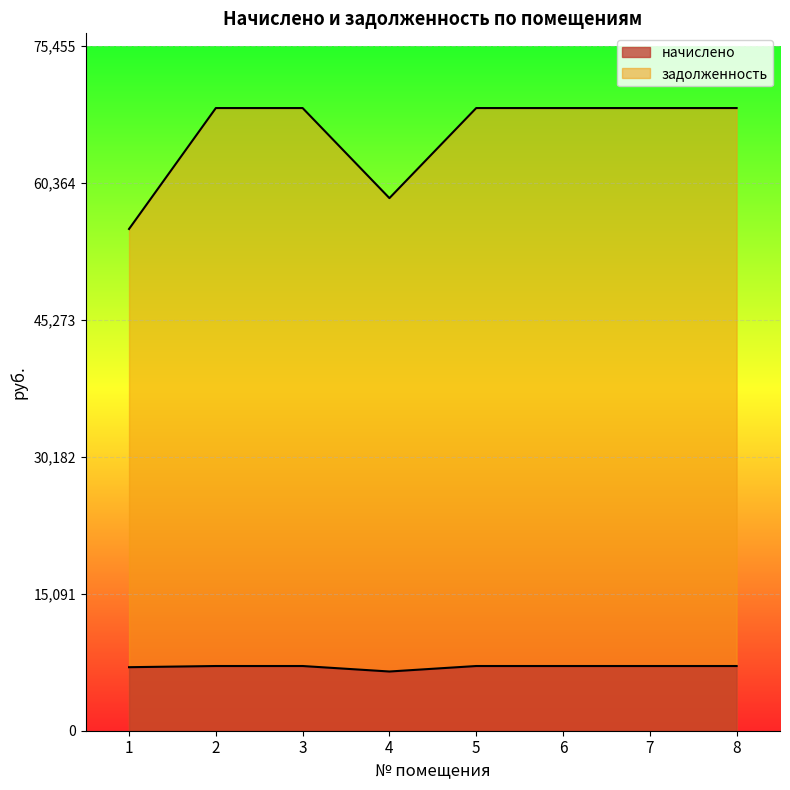

What is the difference between the second highest and minimum values in the задолженность series?

13321.4